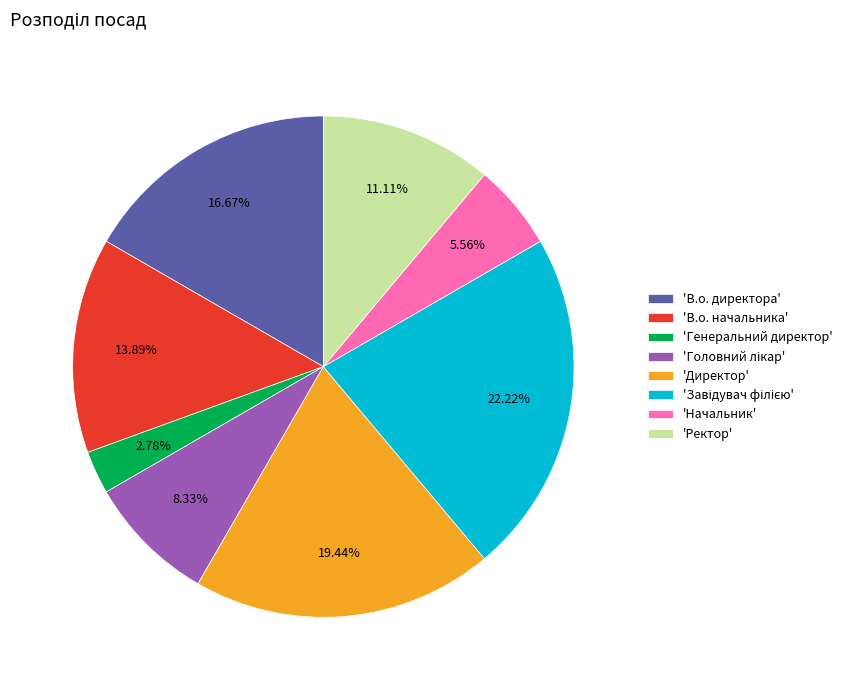

Which has a higher value, 'В.о. директора' or 'Ректор'?

'В.о. директора'